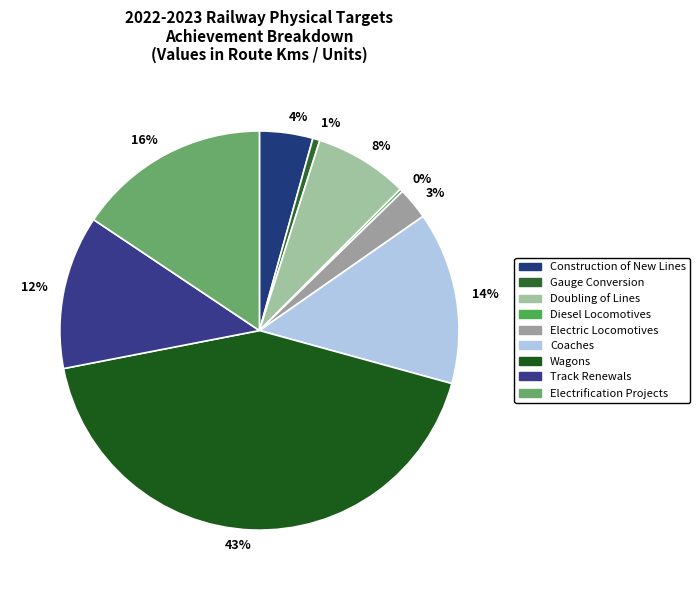

To the nearest percent, what percentage of the pie is Gauge Conversion?

1%